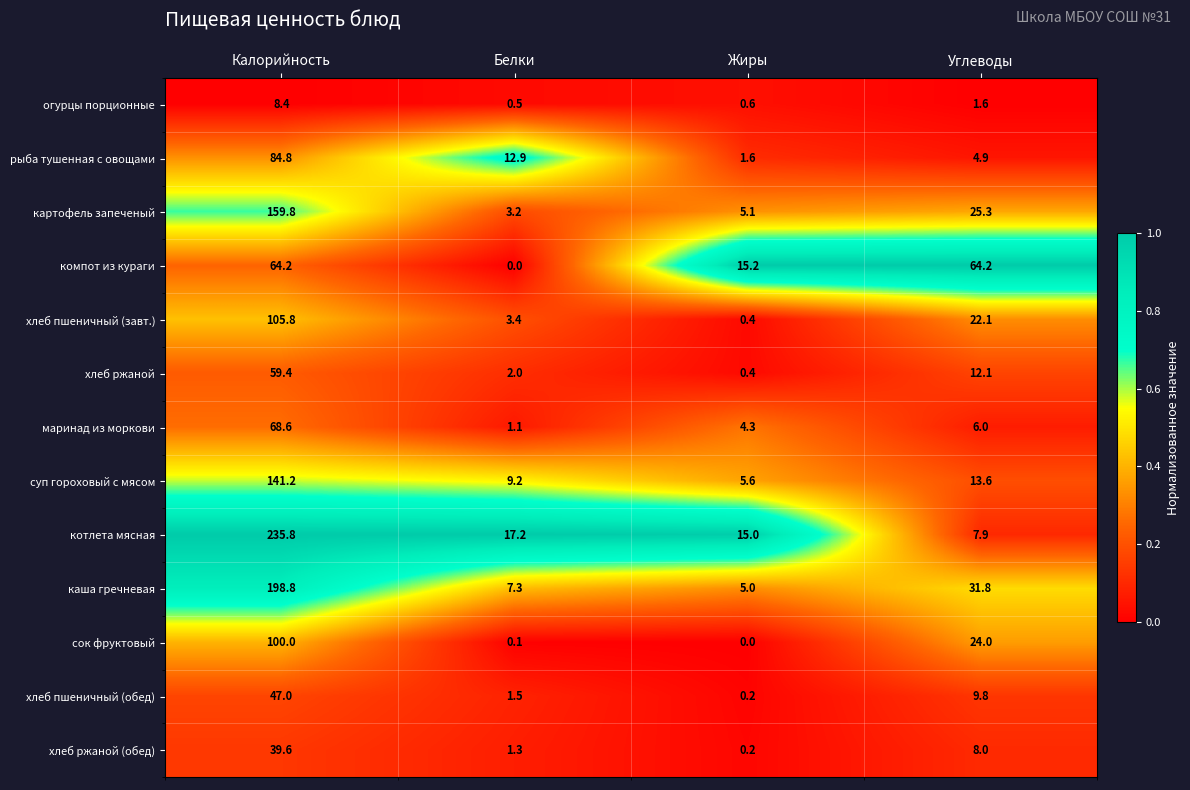

What is the difference between the highest and lowest values at Калорийность?

227.4